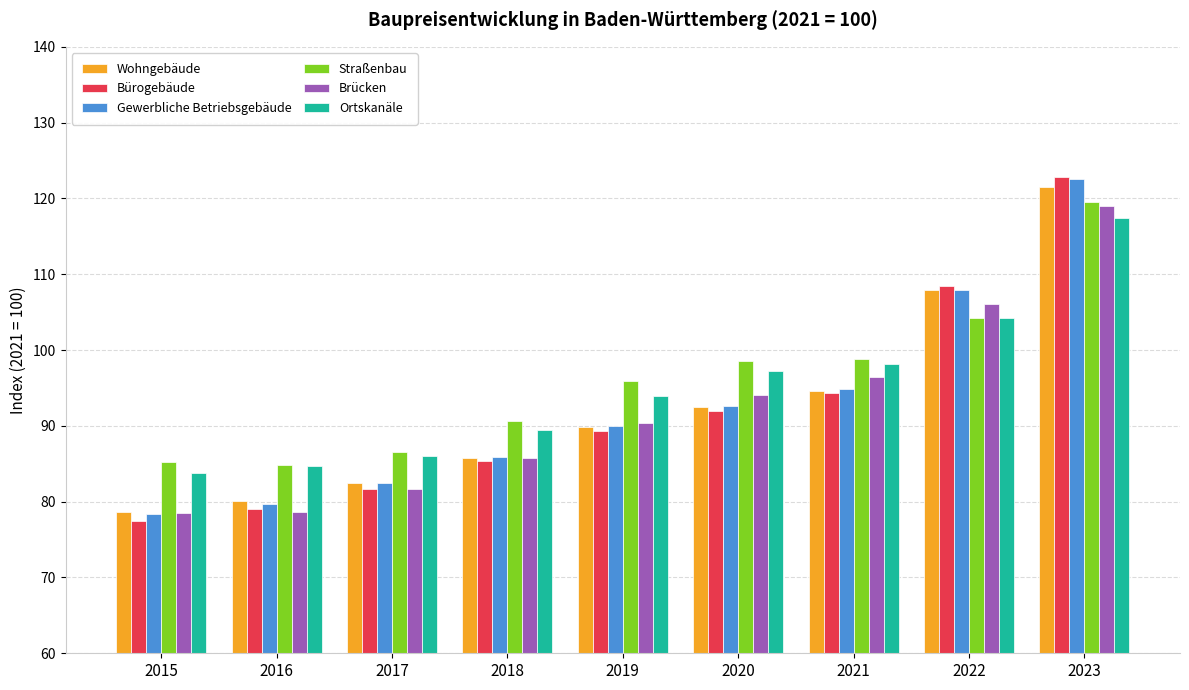

What is the smallest value displayed?

77.5